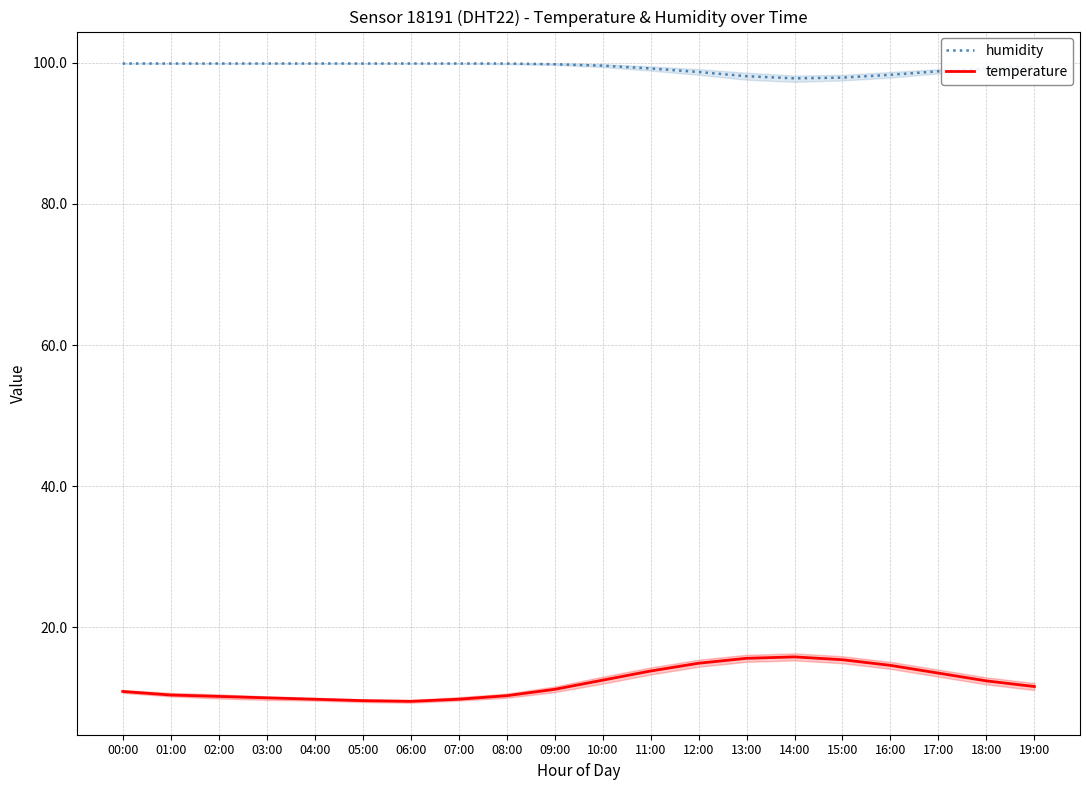

At which label is humidity closest to 98?

13:00